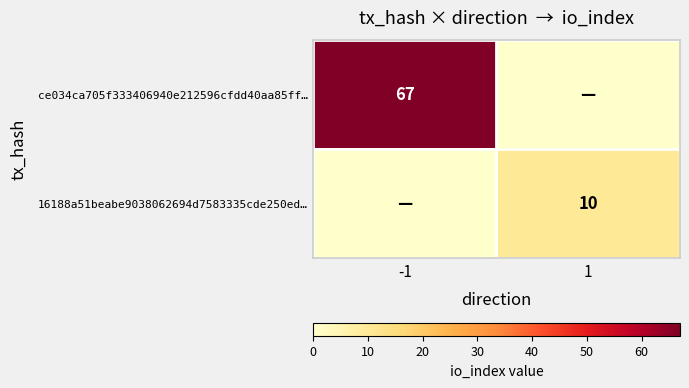

The value of 16188a51beabe9038062694d7583335cde250ed… at 1 is 10. True or false?

True